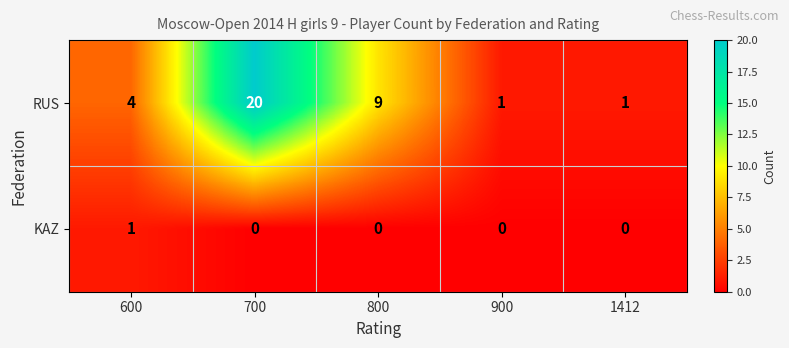

Which series changed the most between 600 and 1412?

RUS